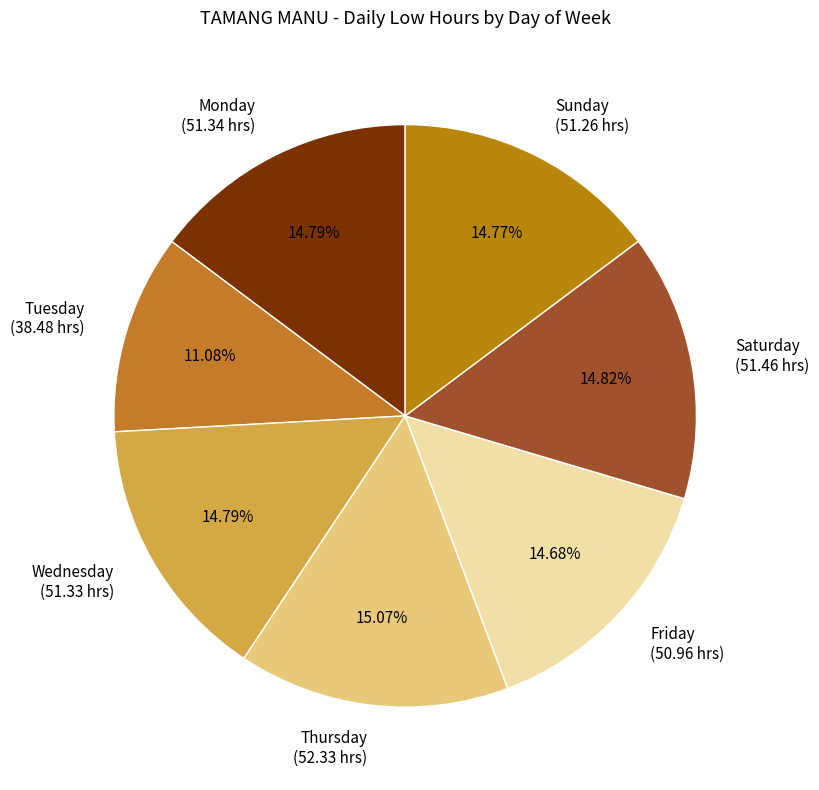

Combined, do Sunday and Monday account for over 50%?

No